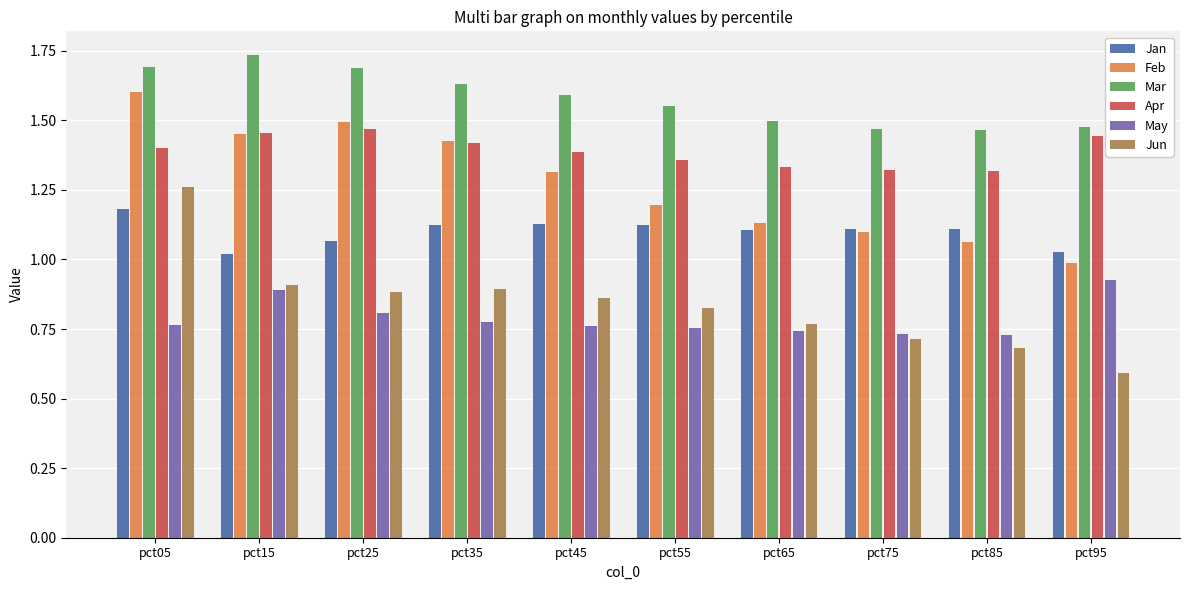

Which label corresponds to the smallest value in the chart?

pct95